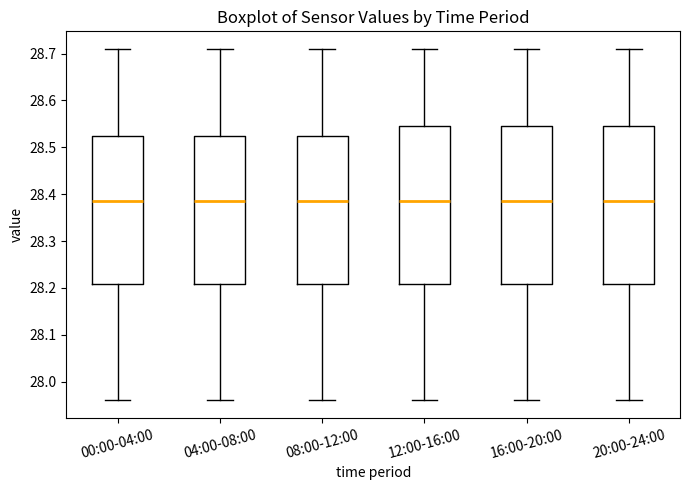

Where does the median line of the box for 08:00-12:00 sit on the y-axis? The values are not printed on the chart, so give them approximately, as read against the axis.

28.39